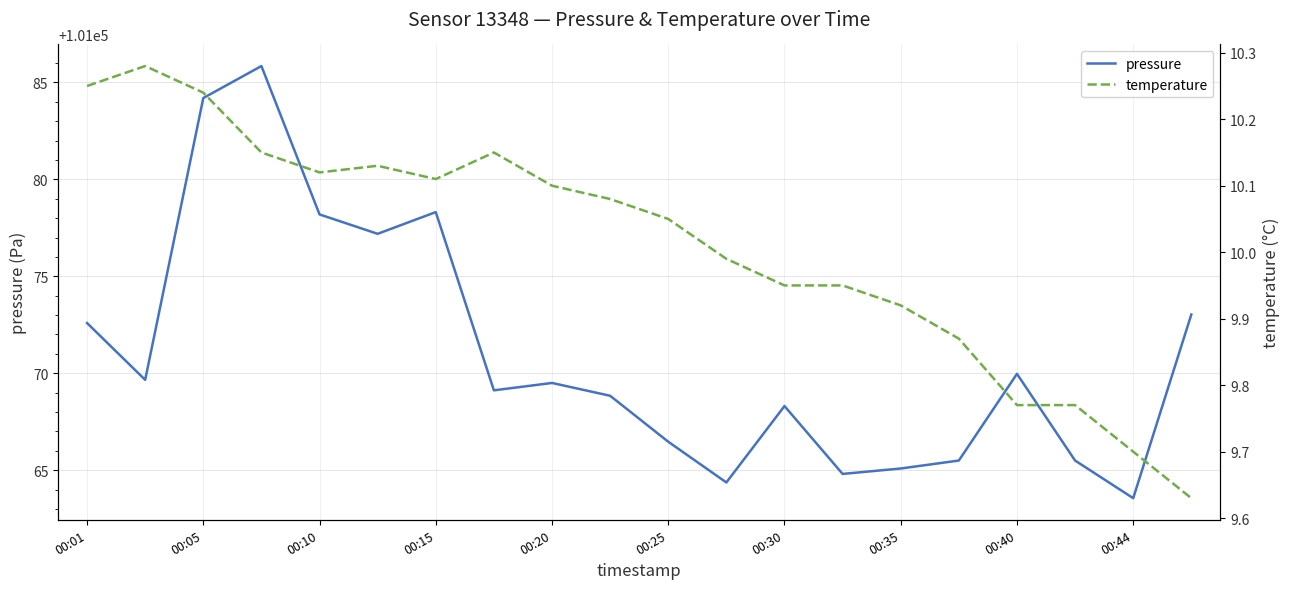

Is it true that pressure equals 101069.5 at 00:20?

True